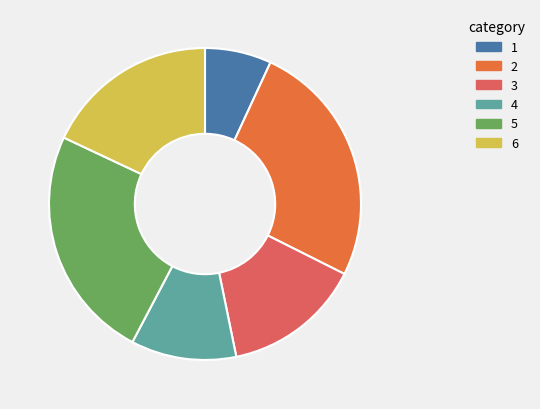

Does any single category account for the majority?

No